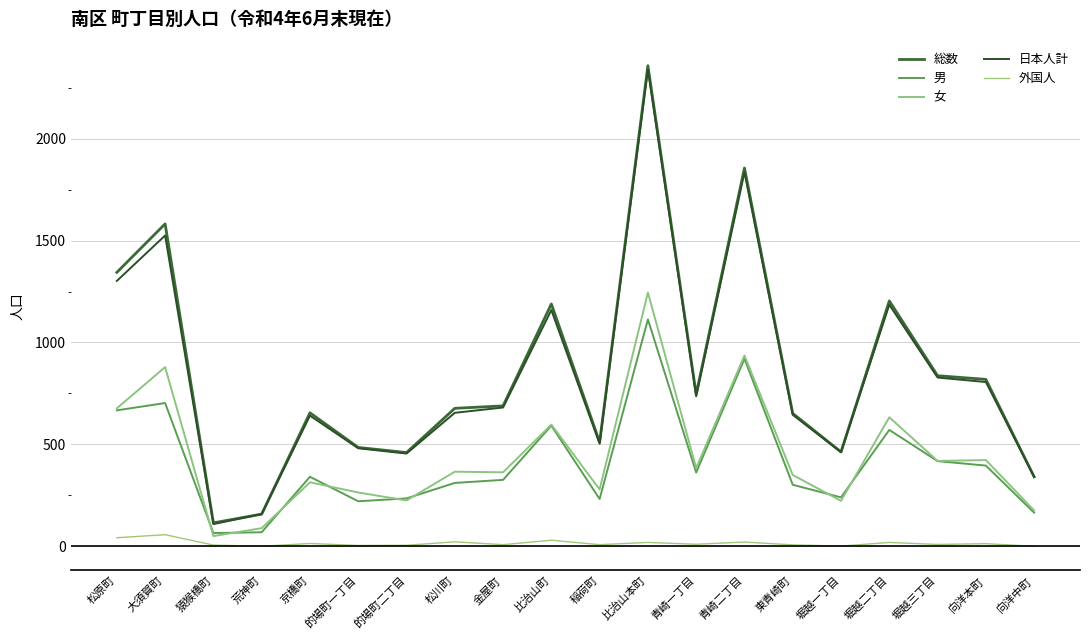

Which label corresponds to the largest value in the chart?

比治山本町